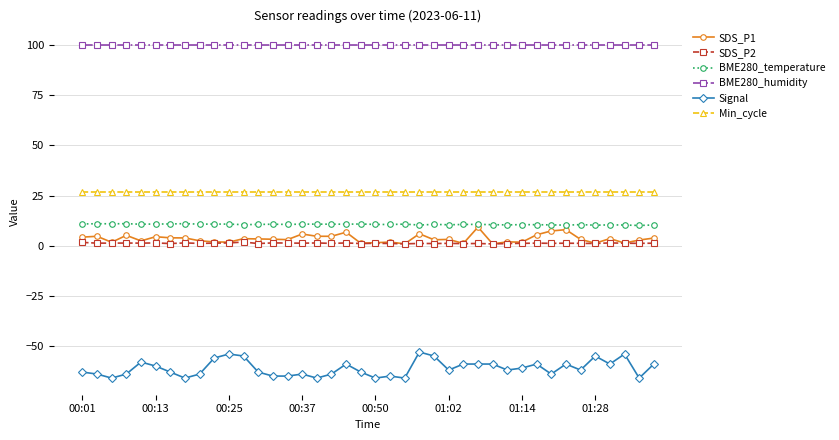

True or false: Min_cycle and BME280_humidity intersect in this chart.

False